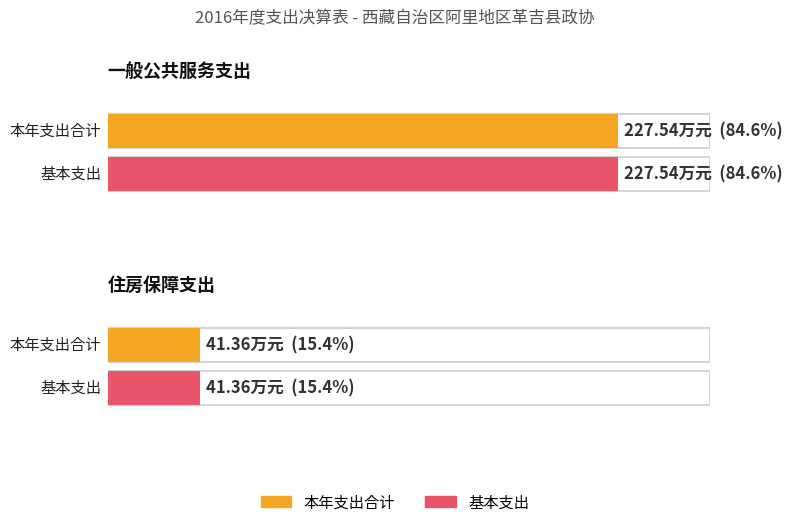

Which series has the largest range (max minus min)?

本年支出合计